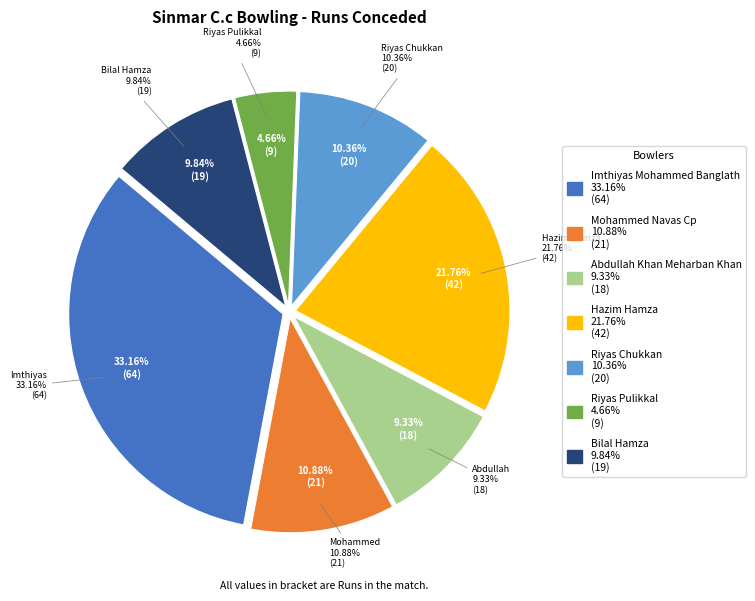

How many slices are in this pie chart?

7